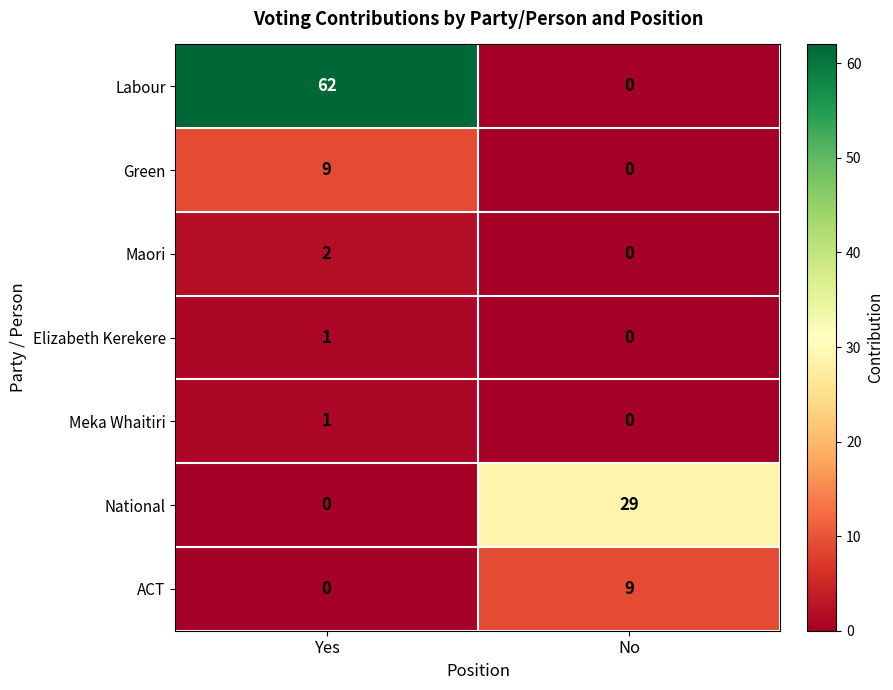

List the labels in order of Green value, smallest first.

No, Yes